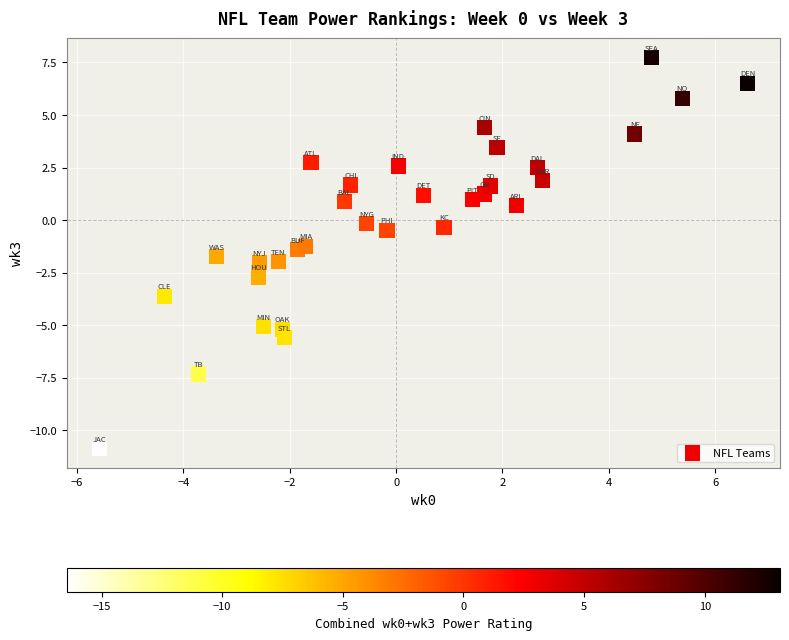

What is the range of Y values (max minus min)?

18.6